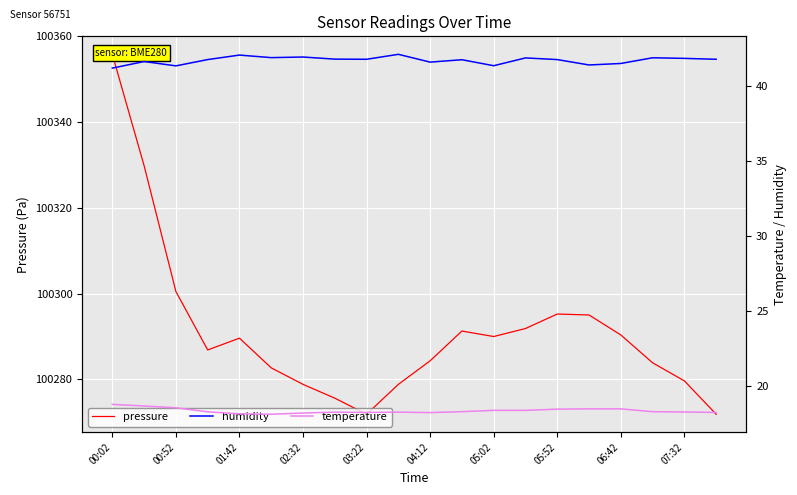

List the series in order of their peak value, highest first.

pressure, humidity, temperature